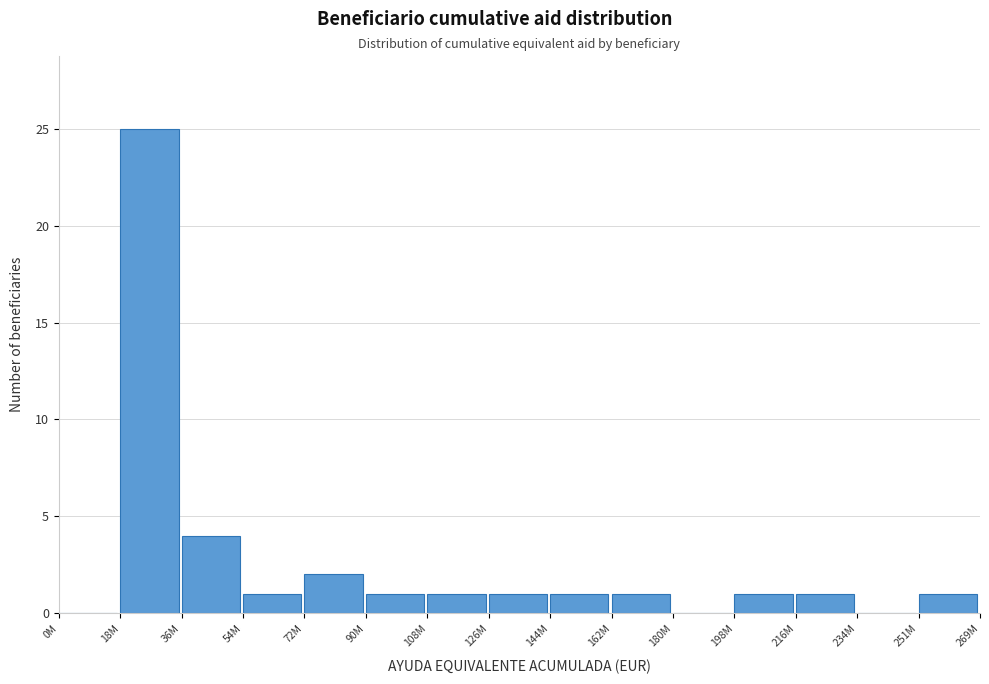

Reading left to right, transcribe all the data shown in this chart.

0M=0	18M=25	36M=4	54M=1	72M=2	90M=1	108M=1	126M=1	144M=1	162M=1	180M=0	198M=1	216M=1	234M=0	251M=1